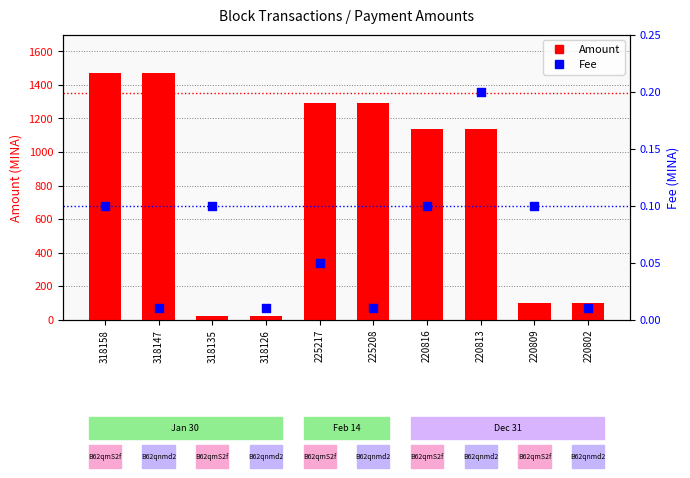

At how many categories does at least one series exceed 721?

6